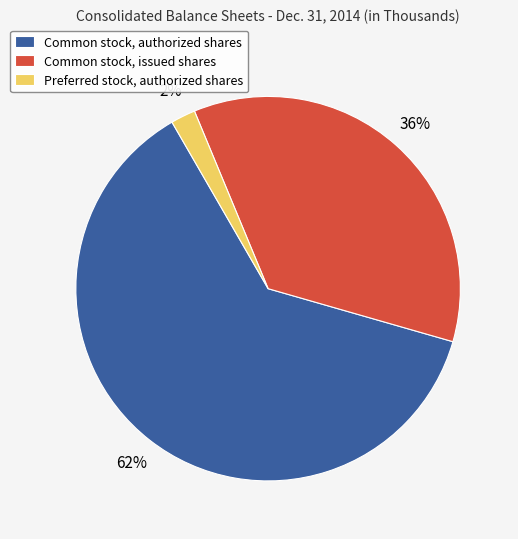

Which category has the smallest portion of the pie?

Preferred stock, authorized shares